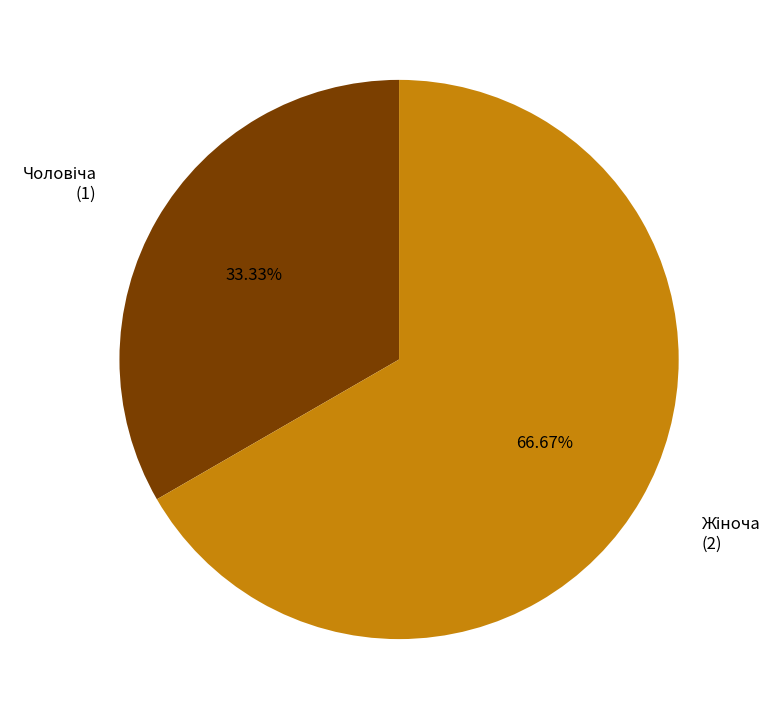

Is there any slice that represents more than half of the pie?

Yes